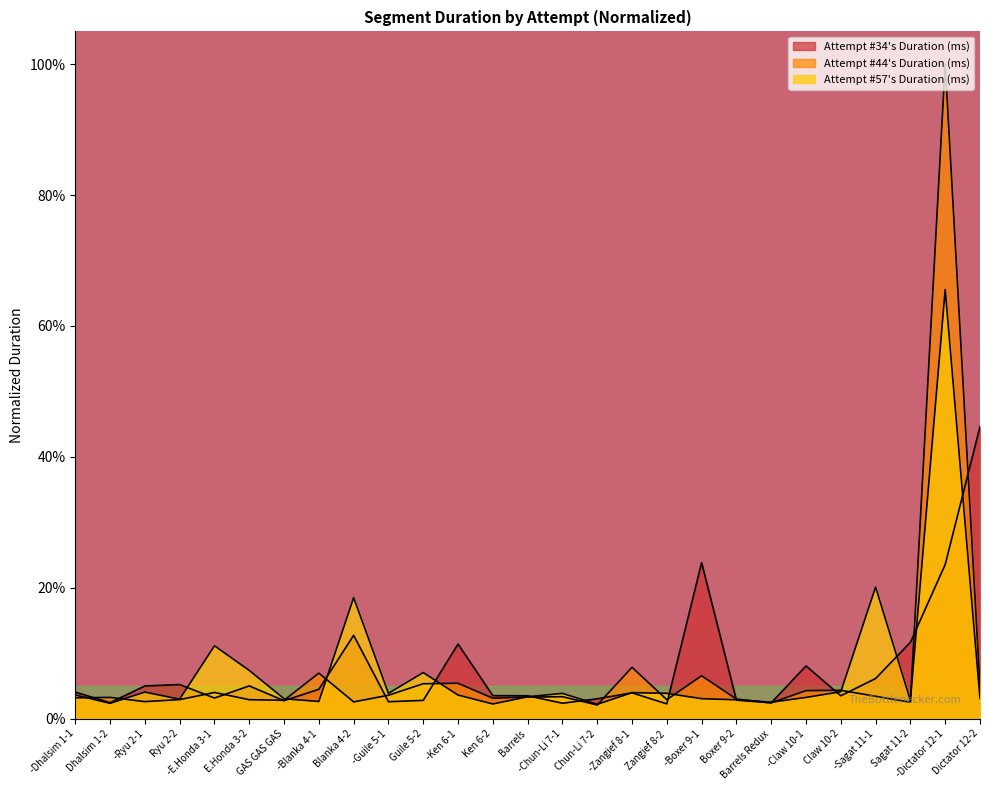

What is the average value of the Attempt #34's Duration (ms) series?

7.7